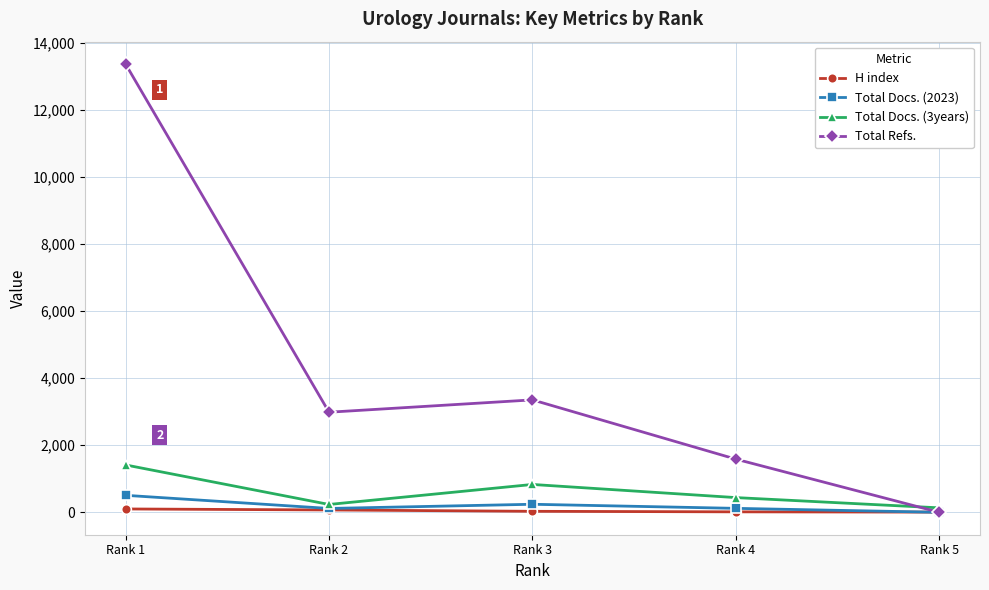

What is the maximum value shown in the chart?

13371